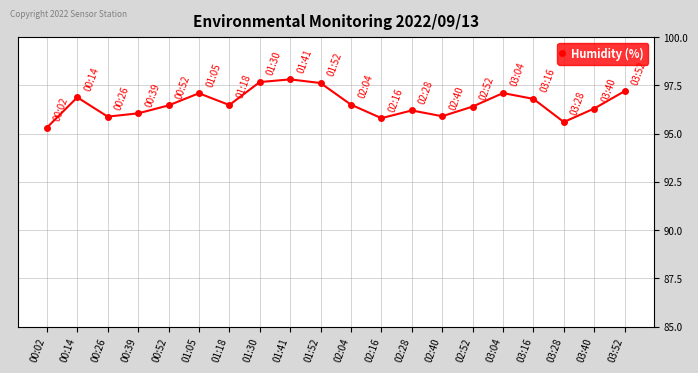

At which category does the chart reach its peak across all series?

01:41